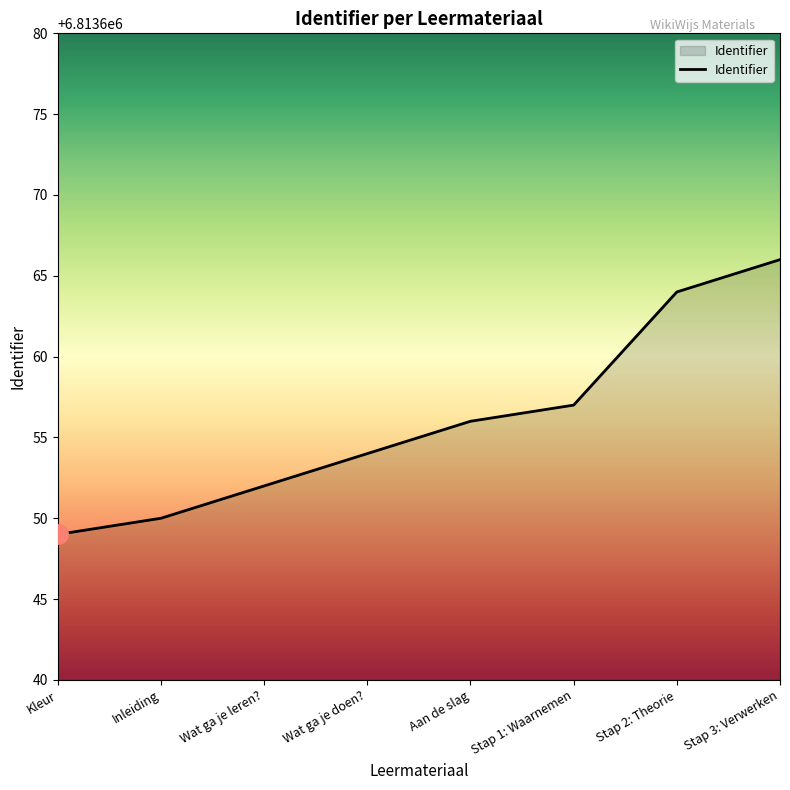

Between Wat ga je leren? and Kleur, which is larger?

Wat ga je leren?